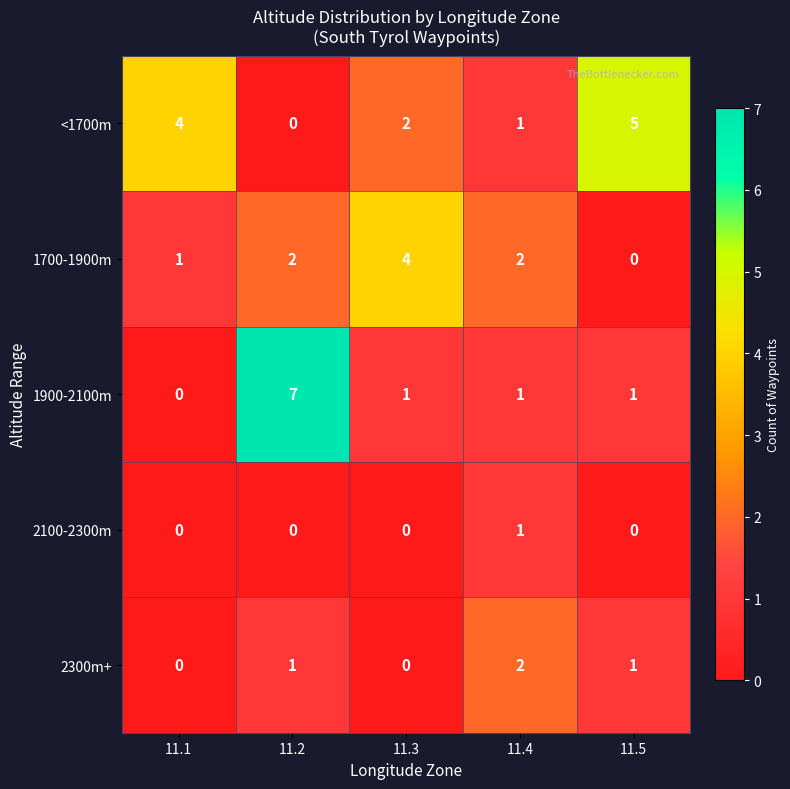

Reading right to left, what are all the values shown in this chart?

<1700m: 11.5=5	11.4=1	11.3=2	11.2=0	11.1=4
1700-1900m: 11.5=0	11.4=2	11.3=4	11.2=2	11.1=1
1900-2100m: 11.5=1	11.4=1	11.3=1	11.2=7	11.1=0
2100-2300m: 11.5=0	11.4=1	11.3=0	11.2=0	11.1=0
2300m+: 11.5=1	11.4=2	11.3=0	11.2=1	11.1=0